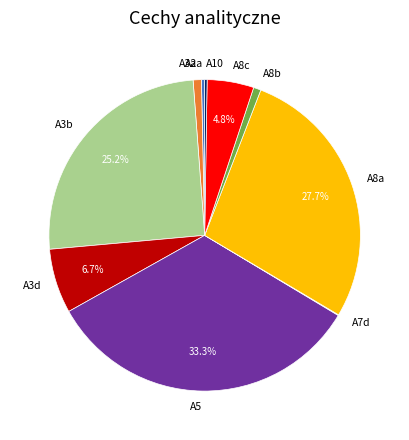

Do A3d and A8a together represent more than half of the pie?

No